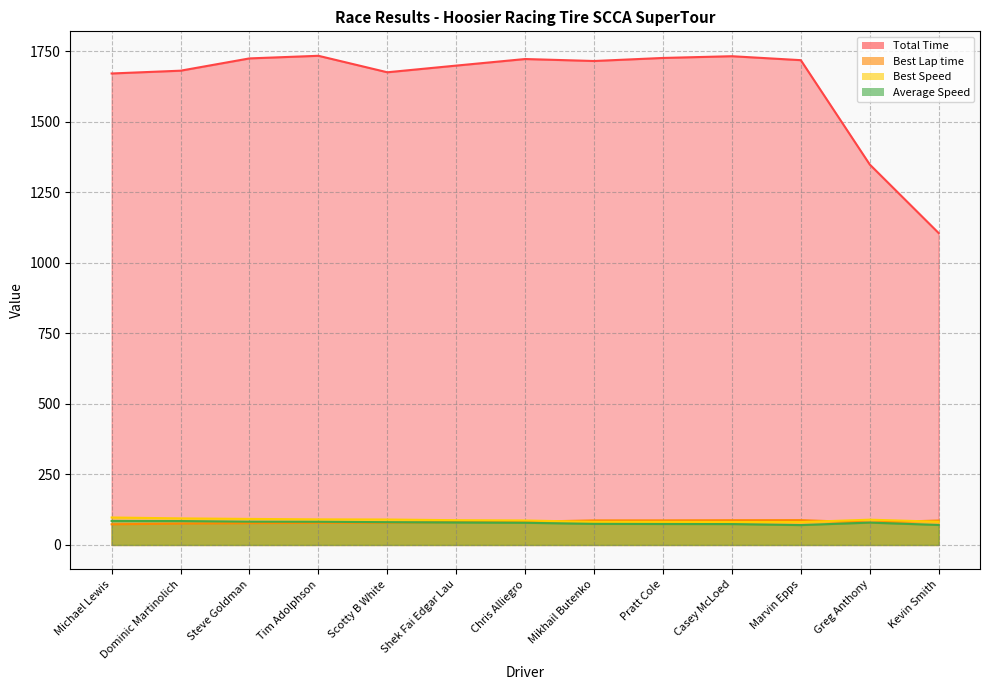

How many lines are shown in the chart?

4